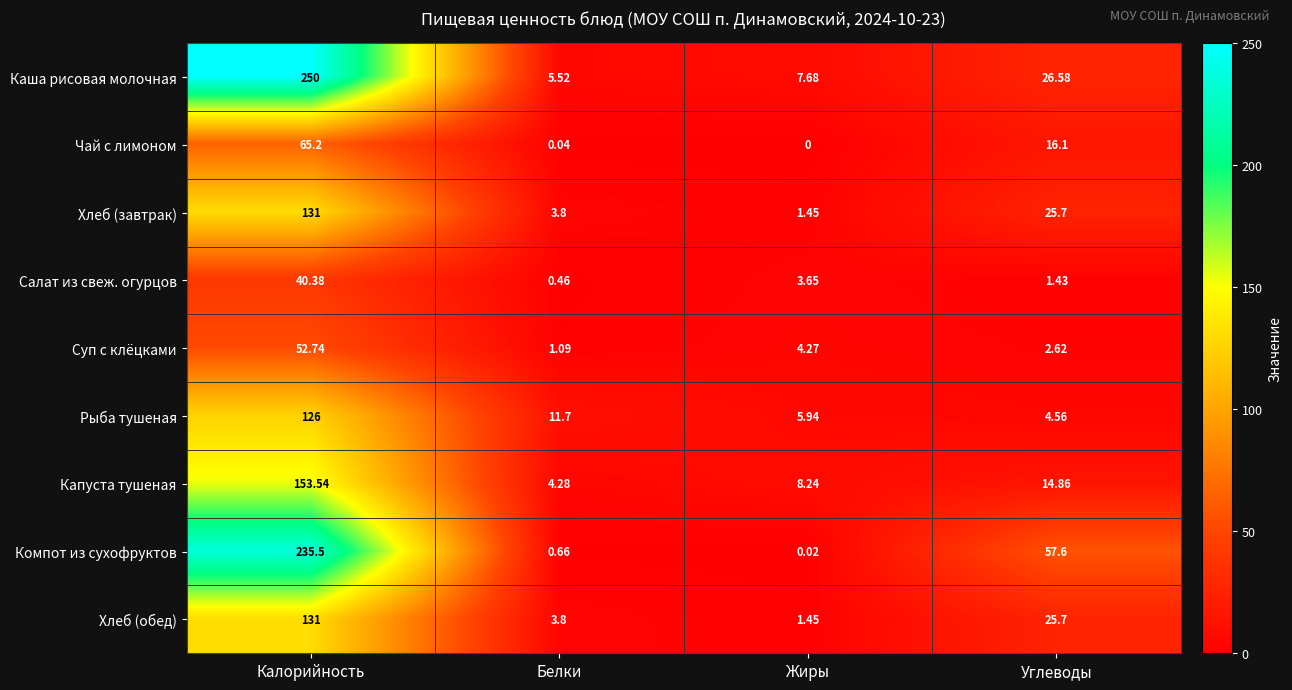

At which category is the sum across all series the highest?

Калорийность